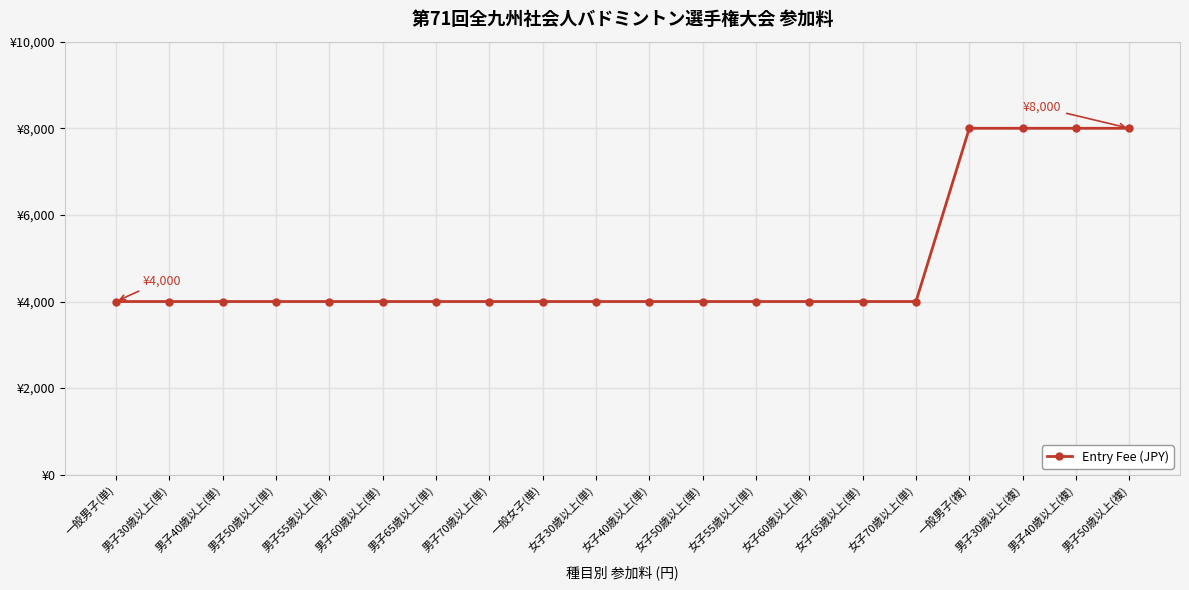

List the labels in order of value, smallest first.

一般男子(単), 男子30歳以上(単), 男子40歳以上(単), 男子50歳以上(単), 男子55歳以上(単), 男子60歳以上(単), 男子65歳以上(単), 男子70歳以上(単), 一般女子(単), 女子30歳以上(単), 女子40歳以上(単), 女子50歳以上(単), 女子55歳以上(単), 女子60歳以上(単), 女子65歳以上(単), 女子70歳以上(単), 一般男子(複), 男子30歳以上(複), 男子40歳以上(複), 男子50歳以上(複)